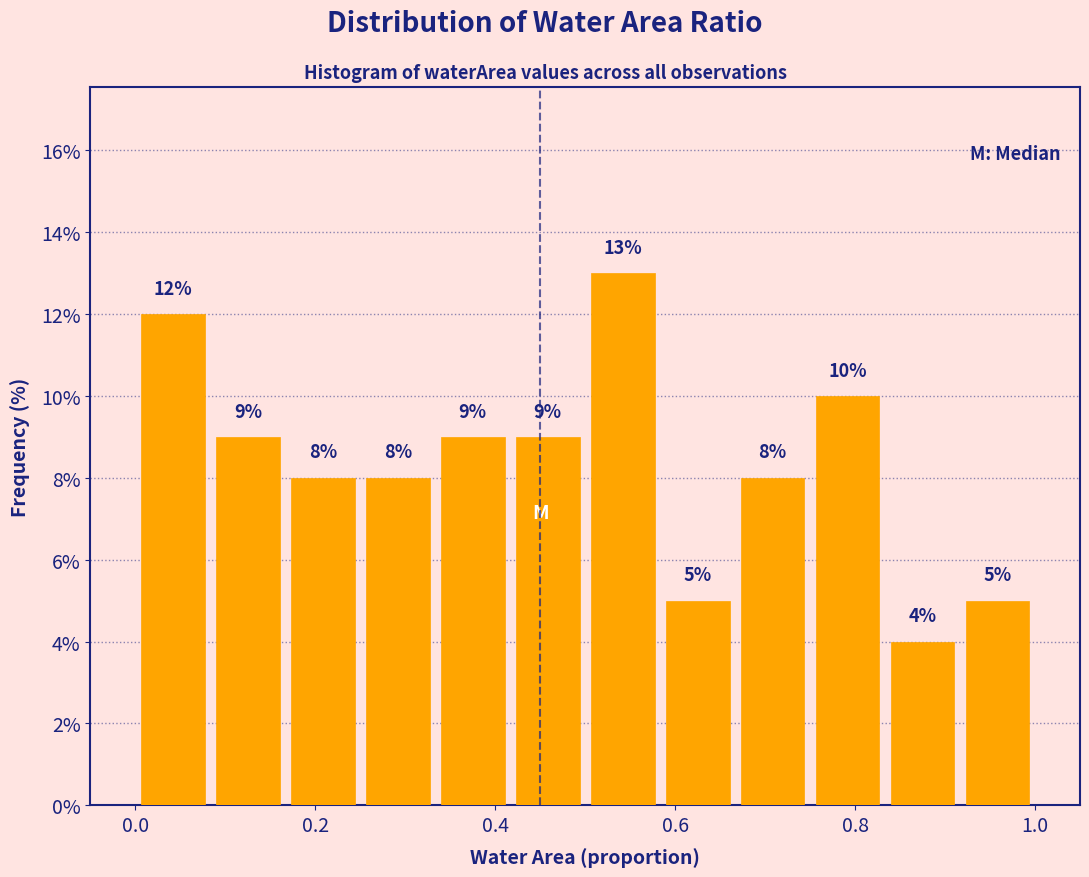

What is the height of the bar covering 0.50 to 0.58 on the x-axis? The bar edges are not printed on the chart, so give them approximately, as read against the axis.

13